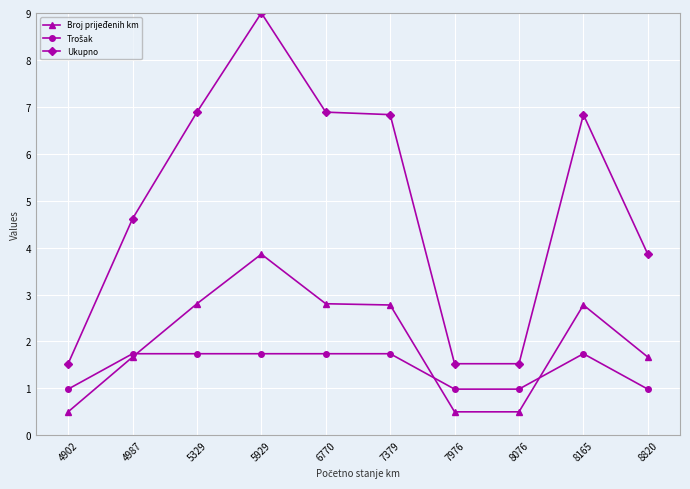

True or false: Ukupno and Broj prijeđenih km intersect in this chart.

False